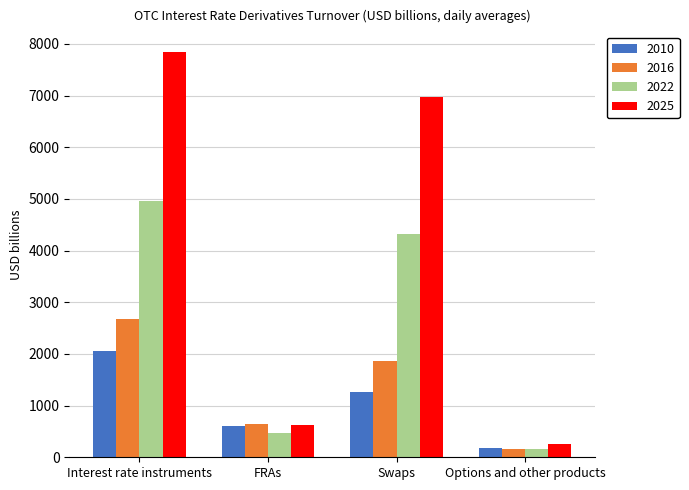

At which label is 2010 closest to 1117?

Swaps